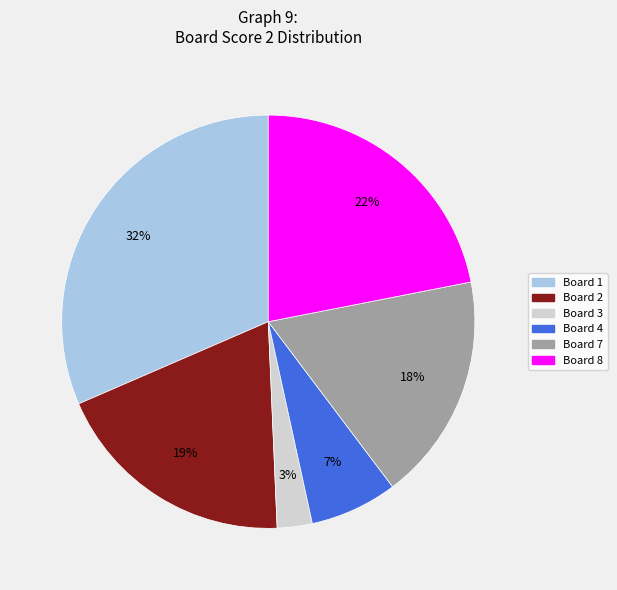

Does any single category account for the majority?

No